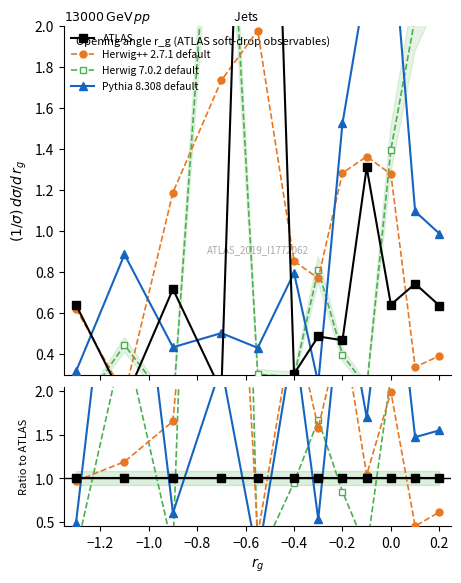

Which series has the largest total across all categories?

Herwig 7.0.2 default